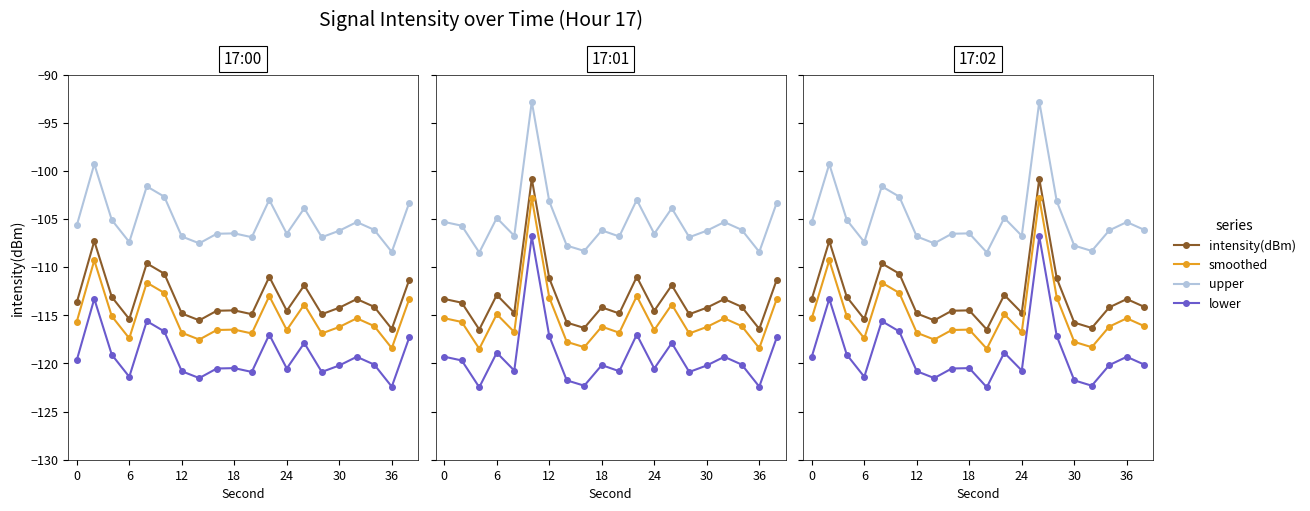

What is the minimum value shown in the chart?

-122.5